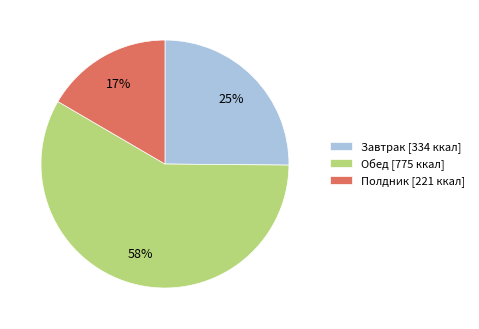

What percentage is the Полдник [221 ккал] slice, to the nearest percent?

17%